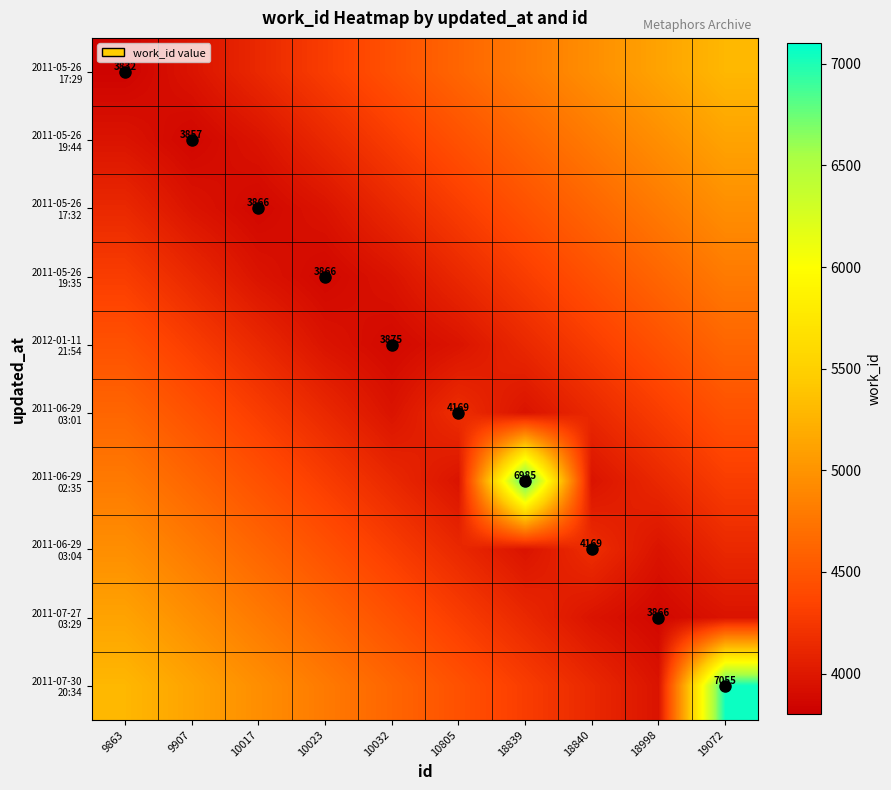

Which series changed the most between 18840 and 19072?

2011-07-30 20:34